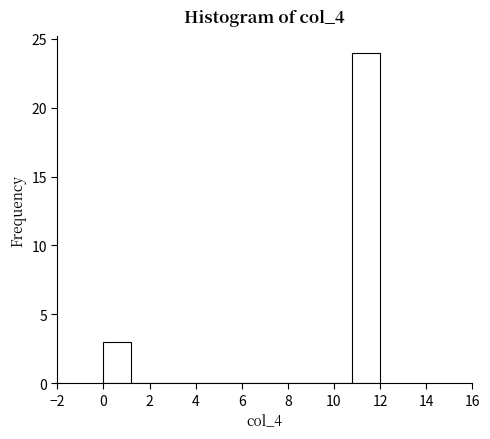

What is the height of the bar covering 10.8 to 12.0 on the x-axis? The values are not printed on the chart, so give them approximately, as read against the axis.

24